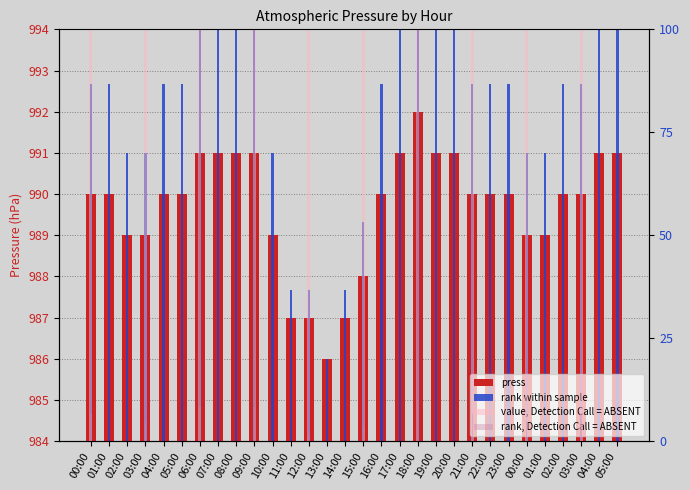

List the labels in order of rank, Detection Call = ABSENT value, largest first.

18:00, 06:00, 09:00, 00:00, 21:00, 03:00, 03:00, 00:00, 15:00, 12:00, 01:00, 02:00, 04:00, 05:00, 07:00, 08:00, 10:00, 11:00, 13:00, 14:00, 16:00, 17:00, 19:00, 20:00, 22:00, 23:00, 01:00, 02:00, 04:00, 05:00